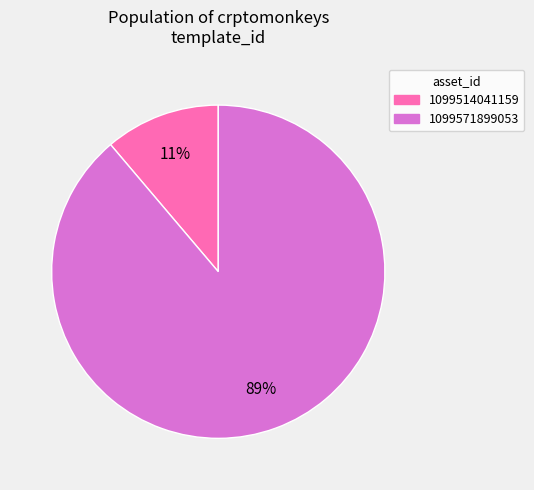

Does 1099571899053 account for over 50% of the chart?

Yes